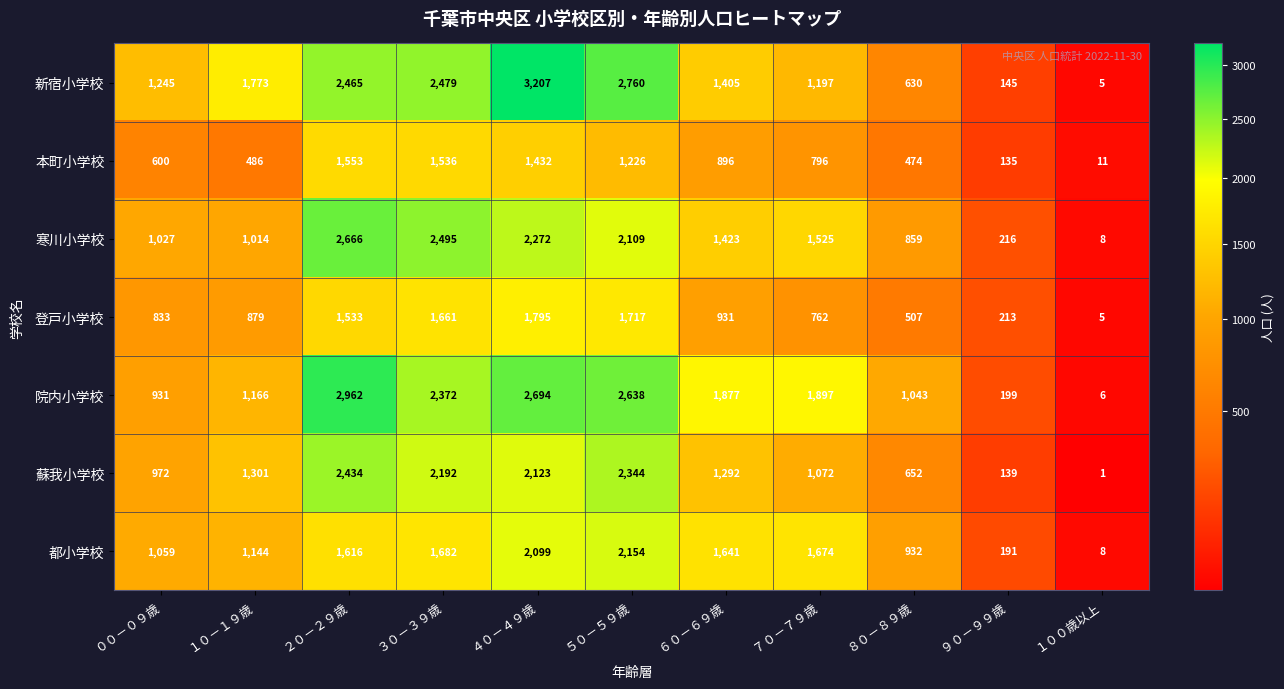

Rank the series by their maximum value, from lowest to highest.

本町小学校, 登戸小学校, 都小学校, 蘇我小学校, 寒川小学校, 院内小学校, 新宿小学校